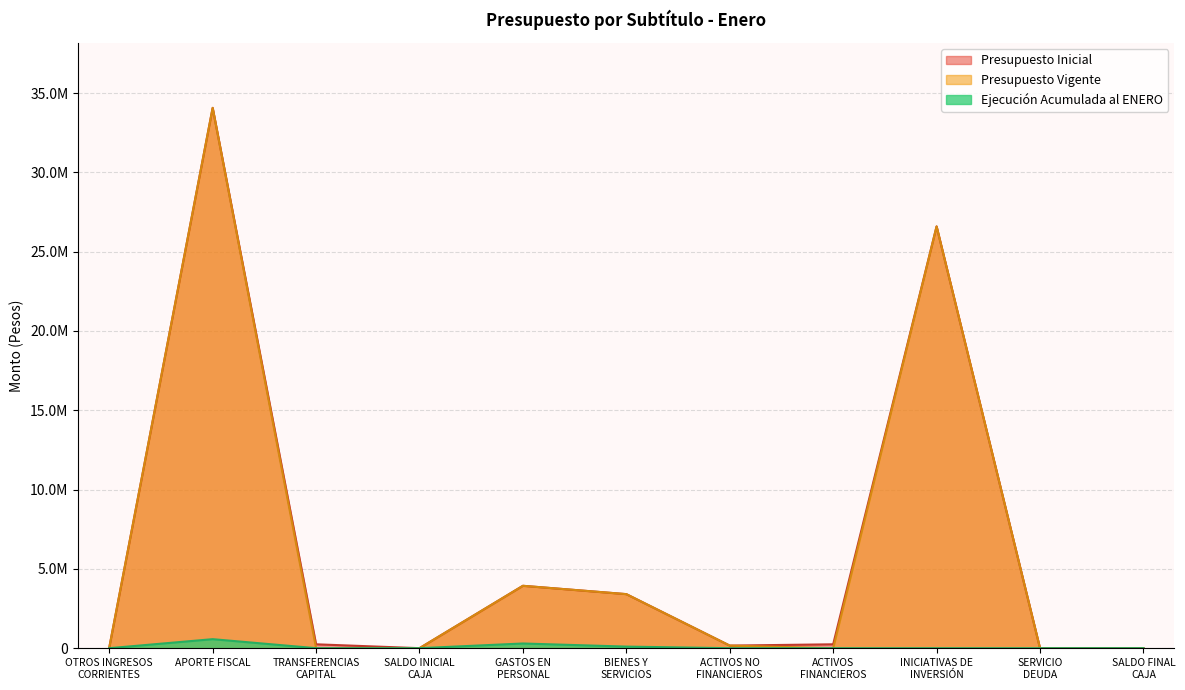

In Presupuesto Vigente, how many points are higher than both neighbors (excluding endpoints)?

3